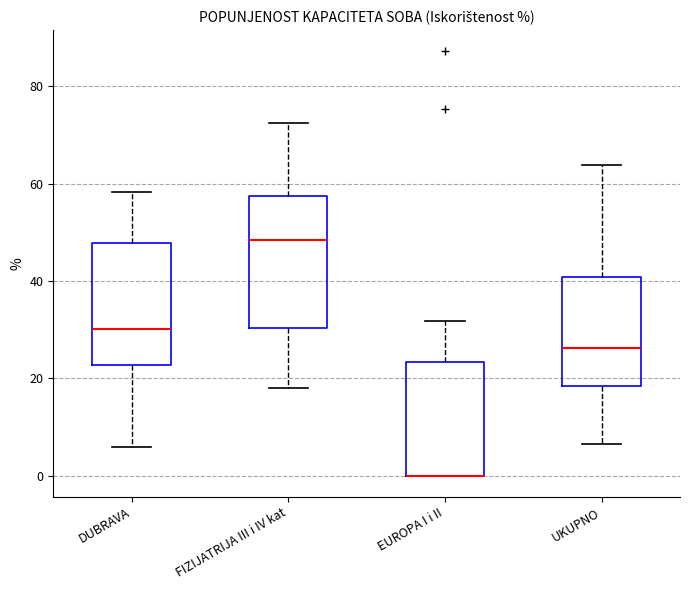

Reading left to right, transcribe this box plot: for each box, give where its median line is, the range the box spans, and where its two whiskers end, as read against the y-axis. The values are not printed on the chart, so give them approximately, as read against the axis.

DUBRAVA: median 30, box 22 to 48, whiskers 6 to 58
FIZIJATRIJA III i IV kat: median 48, box 30 to 58, whiskers 18 to 72
EUROPA I i II: median 0 (drawn on the box's lower edge), box 0 to 24, whiskers 0 to 32
UKUPNO: median 26, box 18 to 40, whiskers 6 to 64